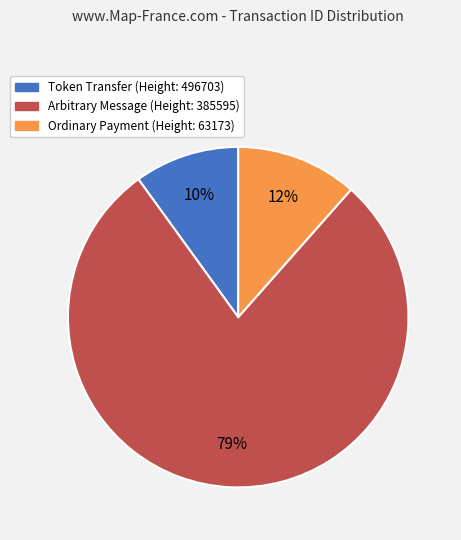

To the nearest percent, what is the average slice percentage?

33%